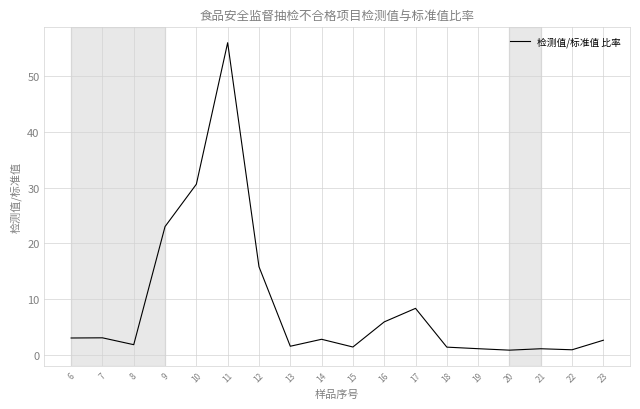

What is the maximum value shown in the chart?

56.0